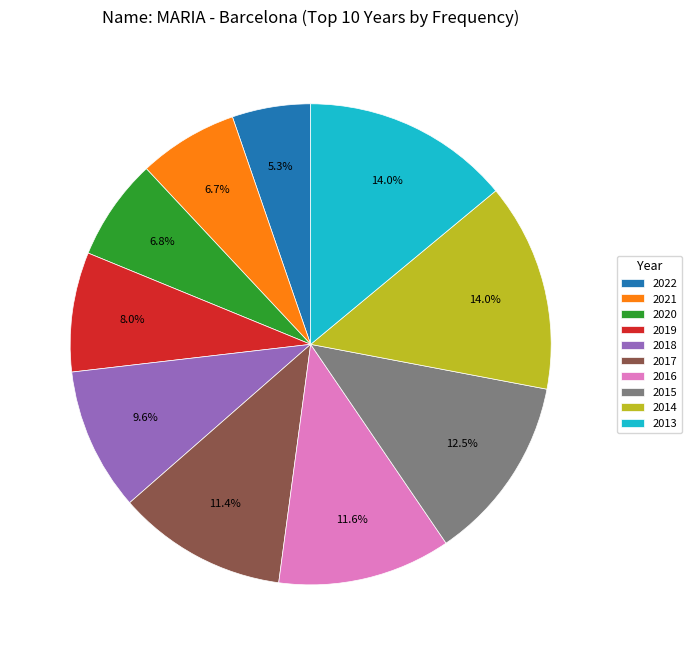

To the nearest percent, what is the combined percentage of 2015 and 2021?

19%